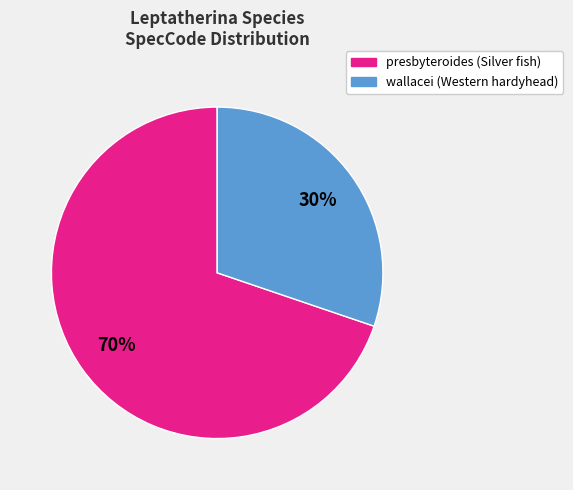

Between presbyteroides and wallacei, which is larger?

presbyteroides